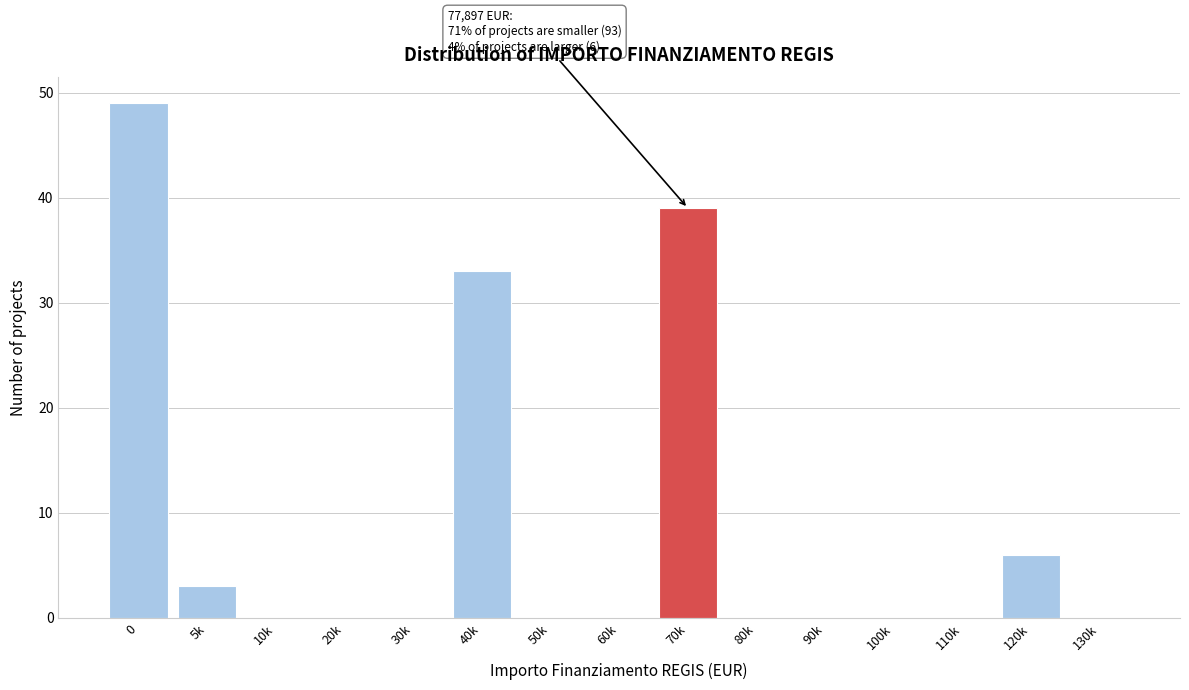

Reading left to right, transcribe all the data shown in this chart.

0=49	5k=3	10k=0	20k=0	30k=0	40k=33	50k=0	60k=0	70k=39	80k=0	90k=0	100k=0	110k=0	120k=6	130k=0